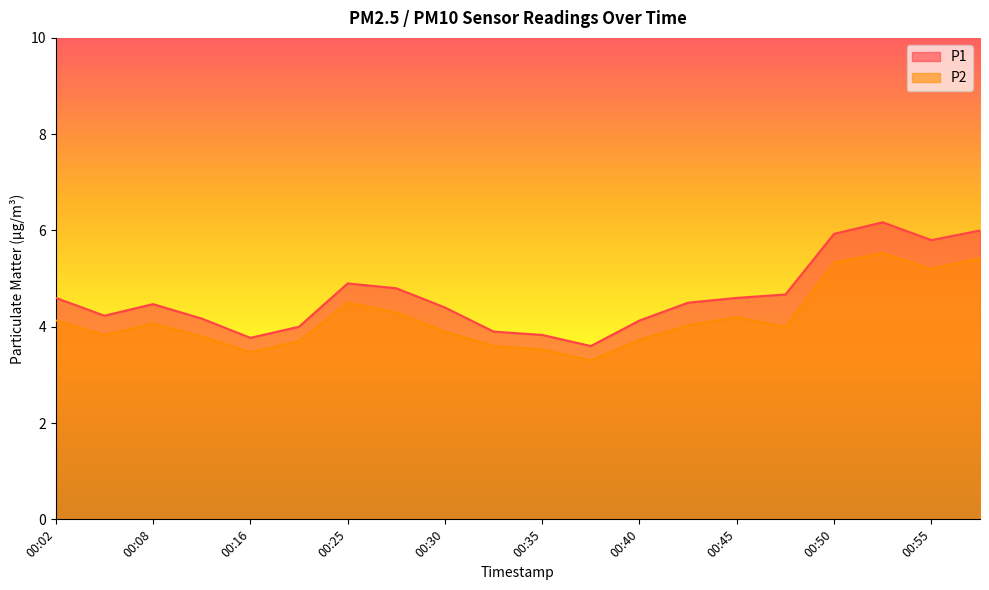

What is the total value across all series at 00:19?

7.7